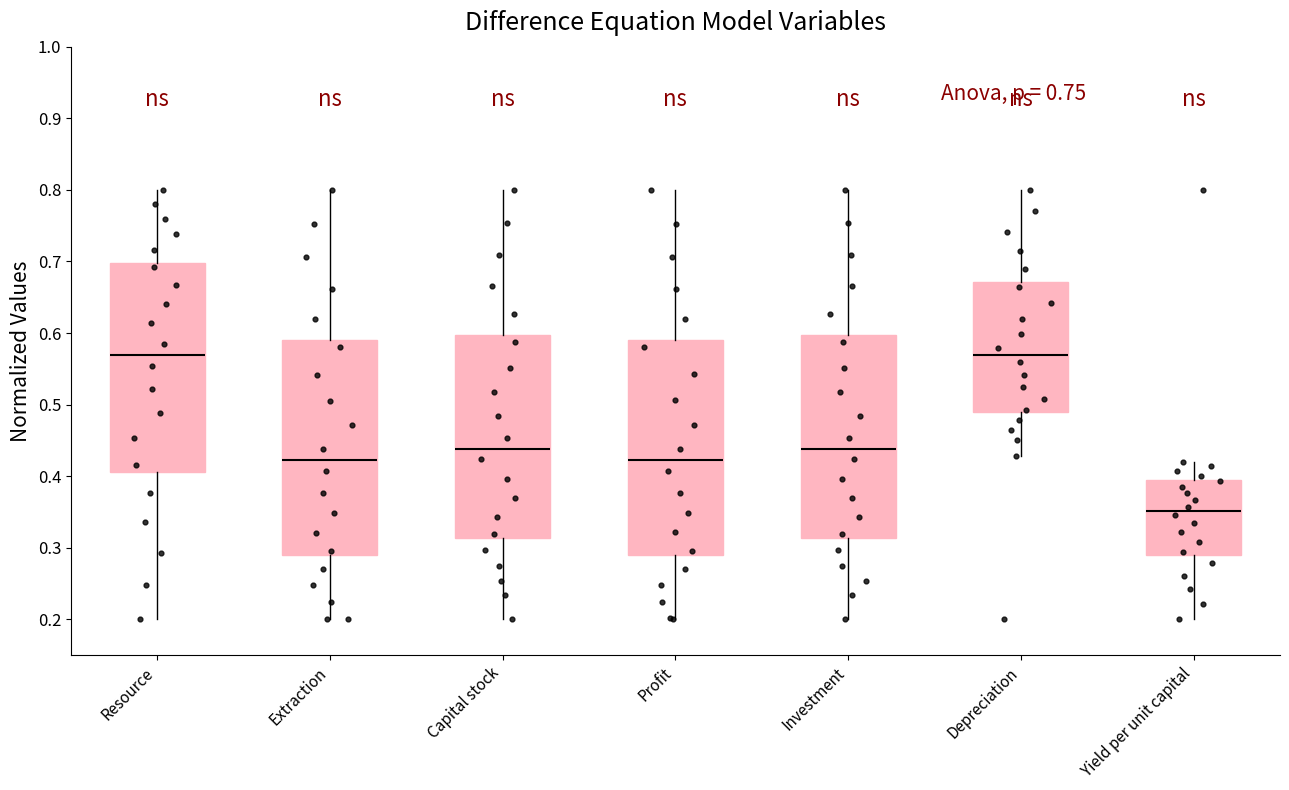

Reading left to right, transcribe this box plot: for each box, give where its median line is, the range the box spans, and where its two whiskers end, as read against the y-axis. The values are not printed on the chart, so give them approximately, as read against the axis.

Resource: median 0.57, box 0.41 to 0.70, whiskers 0.20 to 0.80
Extraction: median 0.42, box 0.29 to 0.59, whiskers 0.20 to 0.80
Capital stock: median 0.44, box 0.31 to 0.60, whiskers 0.20 to 0.80
Profit: median 0.42, box 0.29 to 0.59, whiskers 0.20 to 0.80
Investment: median 0.44, box 0.31 to 0.60, whiskers 0.20 to 0.80
Depreciation: median 0.57, box 0.49 to 0.67, whiskers 0.43 to 0.80
Yield per unit capital: median 0.35, box 0.29 to 0.39, whiskers 0.20 to 0.42